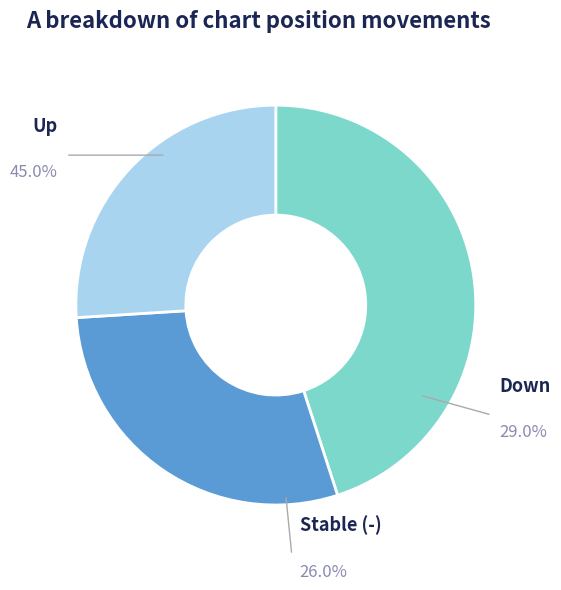

Does any single category account for the majority?

No